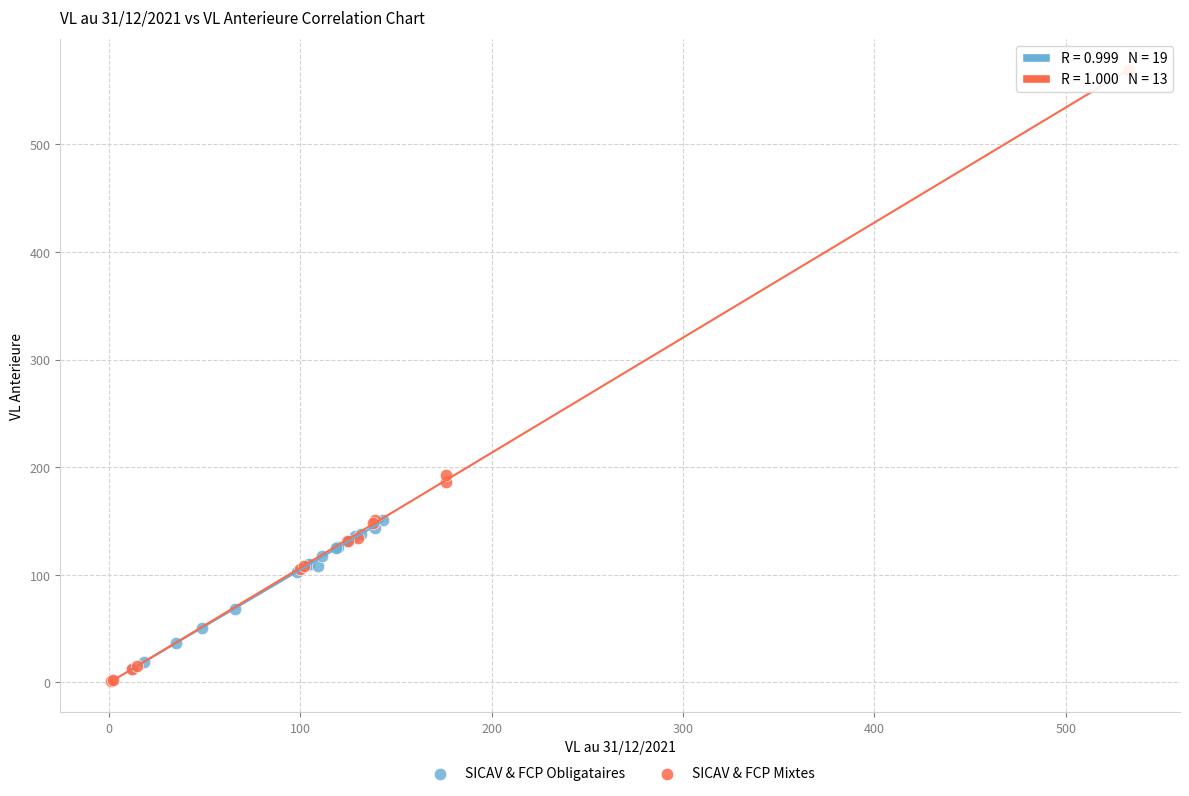

Which series contains the lowest Y value?

SICAV & FCP Mixtes